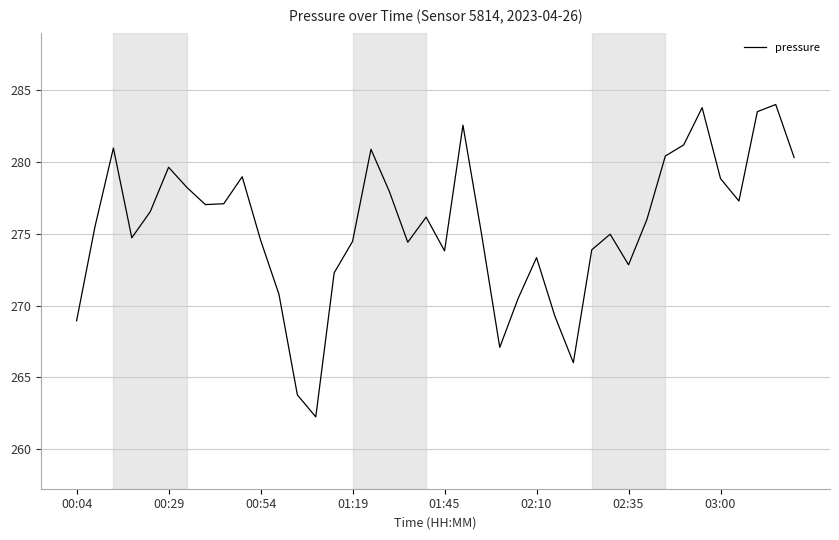

Is this an area chart (filled region under the line)?

No